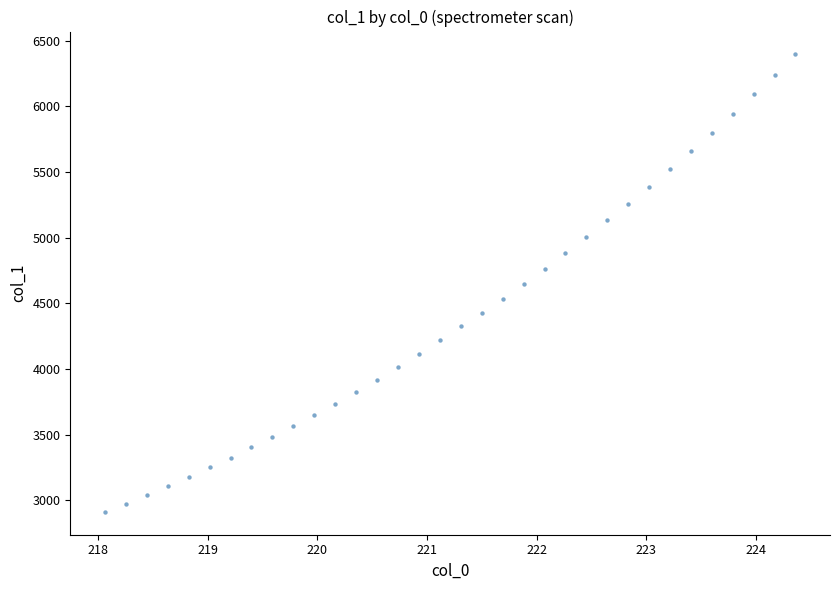

What is the range of X values (max minus min)?

6.3